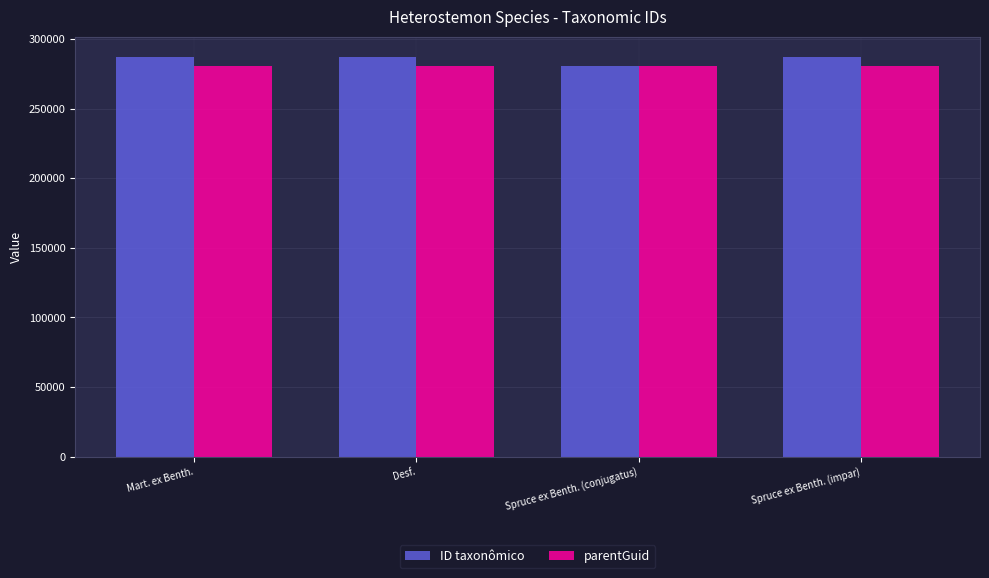

What value does the parentGuid series have at Spruce ex Benth. (conjugatus)?

280343